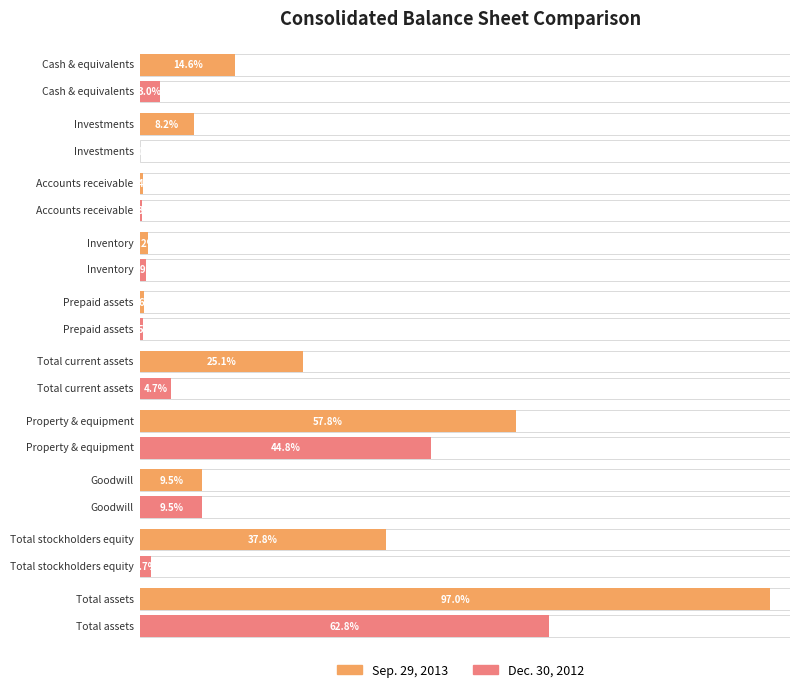

At which label is Dec. 30, 2012 closest to 28272369?

Property & equipment